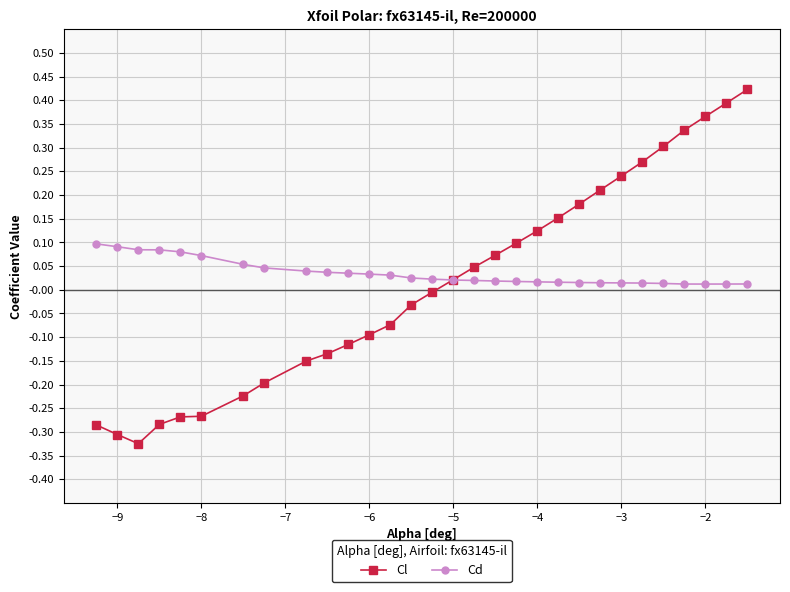

How many lines are shown in the chart?

2